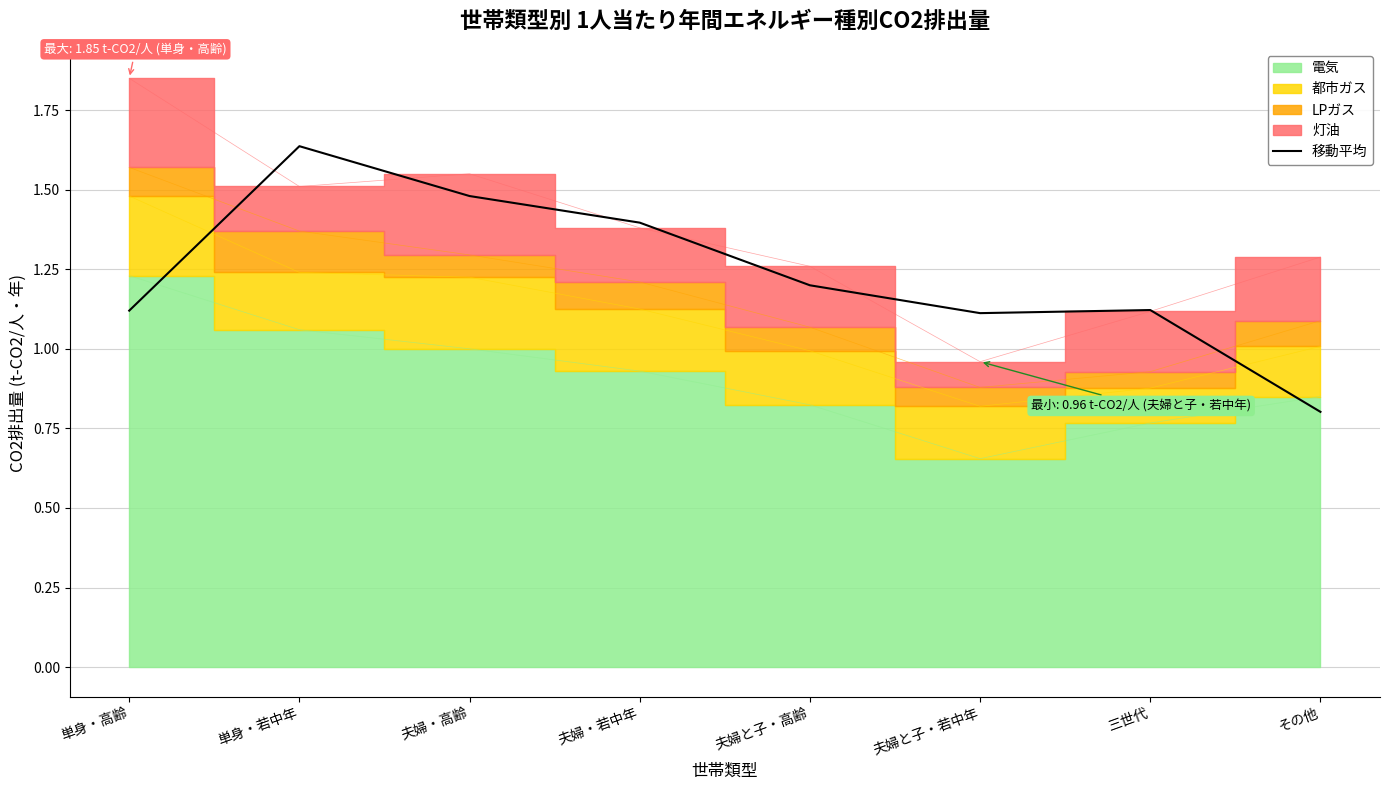

What is the sum of the values at 単身・若中年 and 夫婦と子・若中年?

2.7